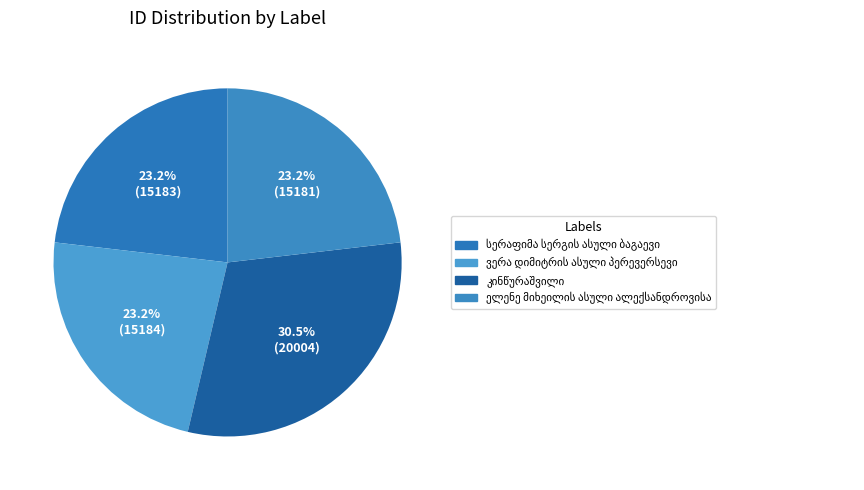

Count the number of slices in the pie.

4